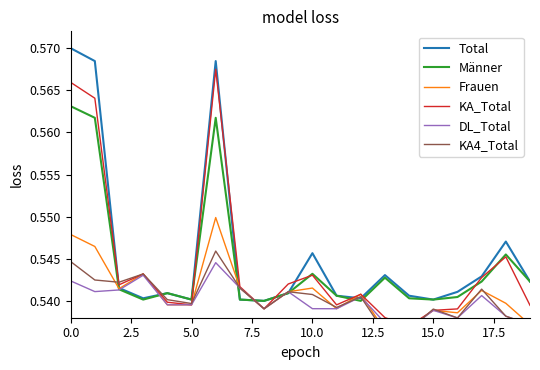

At which category does KA_Total reach its first local valley?

5.0